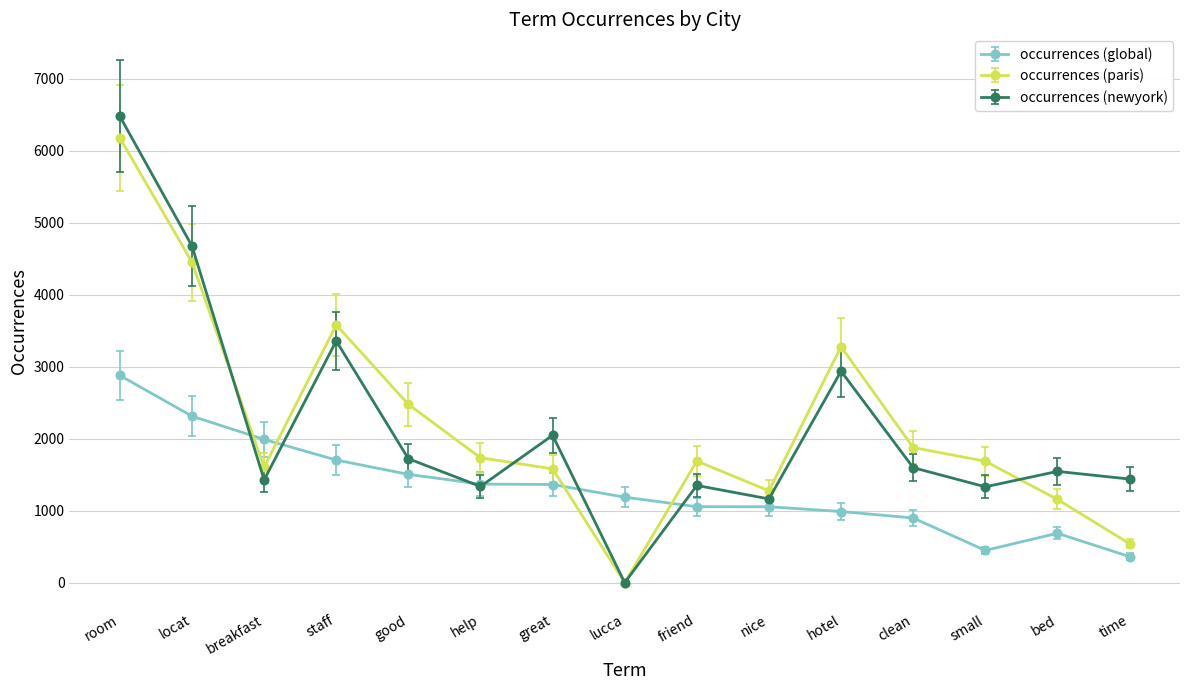

Where is the first local maximum for occurrences (paris)?

staff